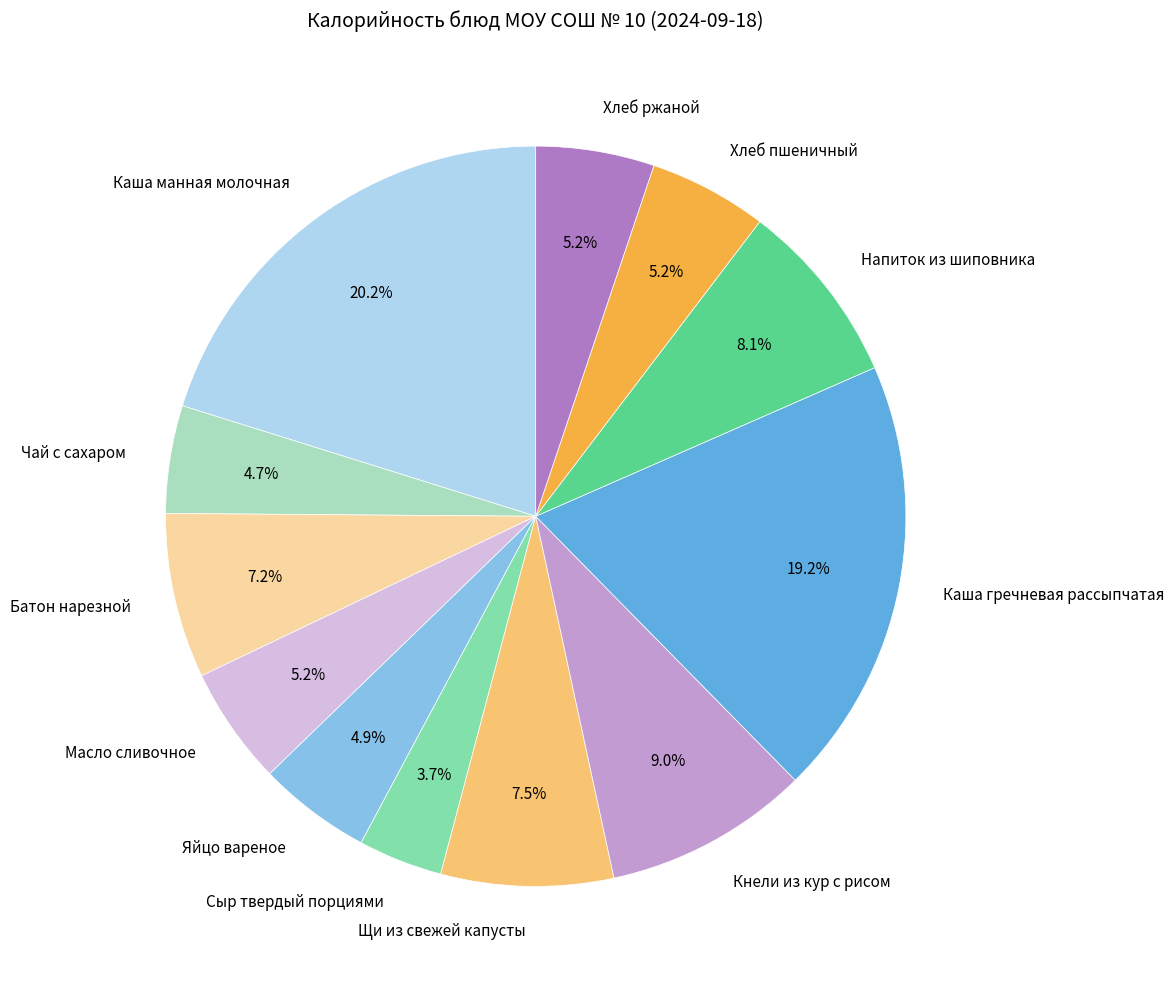

Count the number of slices in the pie.

12